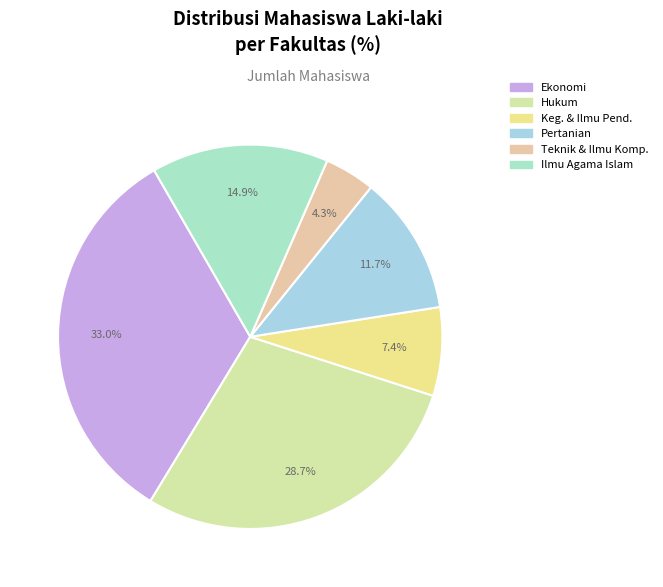

True or false: Pertanian accounts for 23% of the total.

False